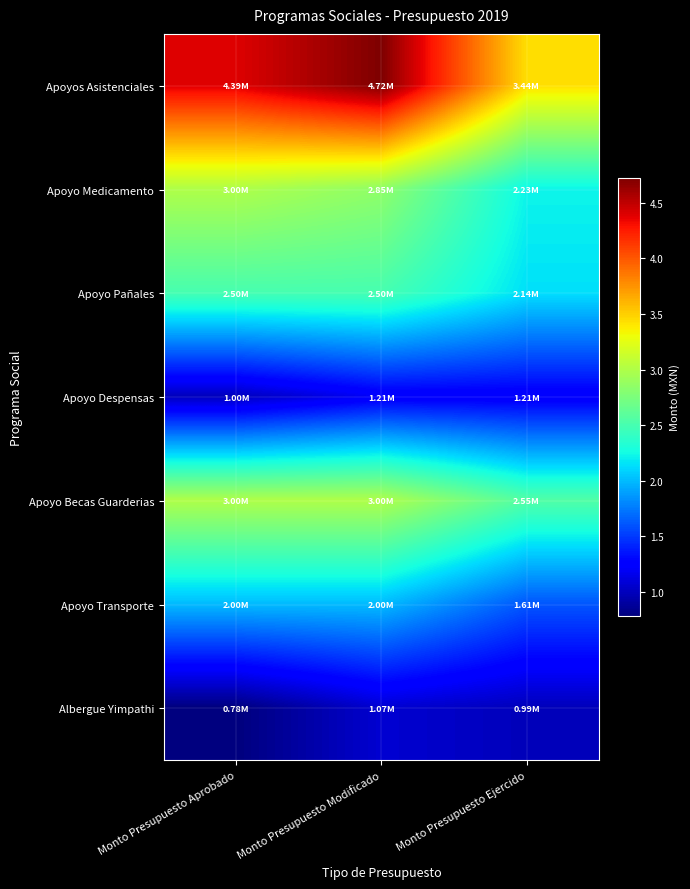

Which label corresponds to the smallest value in the chart?

Monto Presupuesto Aprobado